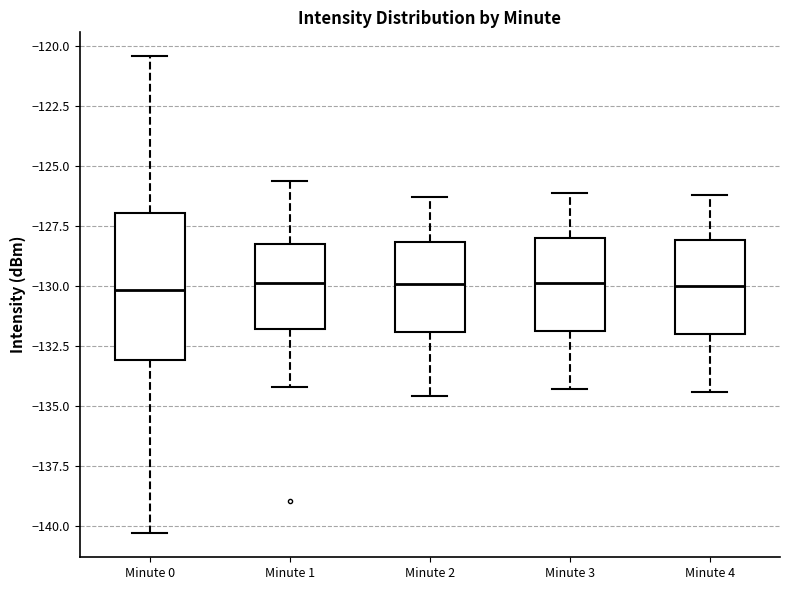

Reading left to right, transcribe this box plot: for each box, give where its median line is, the range the box spans, and where its two whiskers end, as read against the y-axis. The values are not printed on the chart, so give them approximately, as read against the axis.

Minute 0: median -130.0, box -133.0 to -127.0, whiskers -140.5 to -120.5
Minute 1: median -130.0, box -132.0 to -128.5, whiskers -134.0 to -125.5
Minute 2: median -130.0, box -132.0 to -128.0, whiskers -134.5 to -126.5
Minute 3: median -130.0, box -132.0 to -128.0, whiskers -134.5 to -126.0
Minute 4: median -130.0, box -132.0 to -128.0, whiskers -134.5 to -126.0